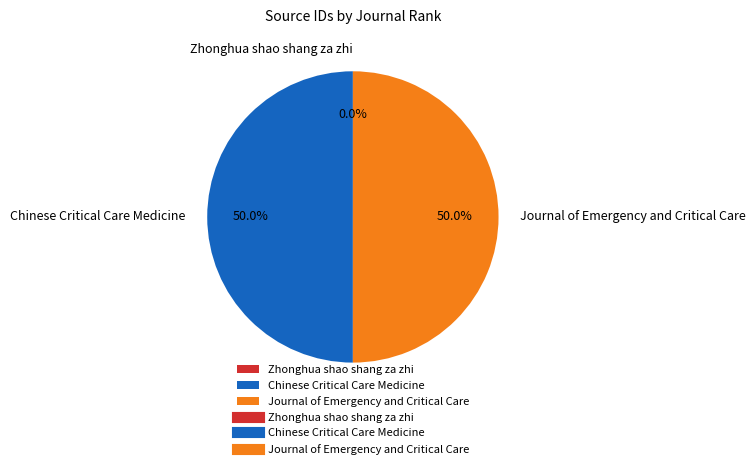

Is it true that Chinese Critical Care Medicine is 55% of the pie?

False